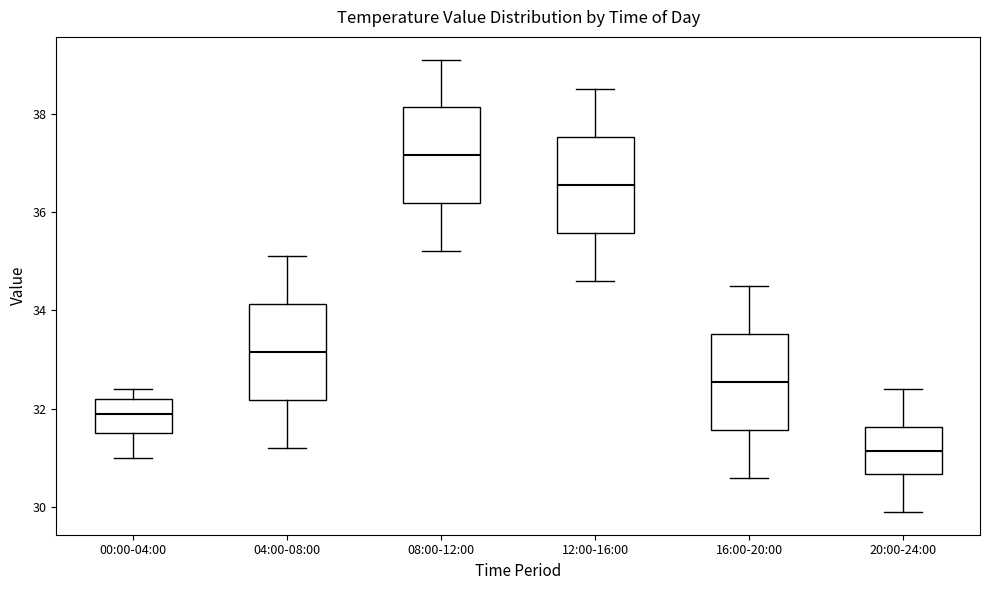

Reading left to right, transcribe this box plot: for each box, give where its median line is, the range the box spans, and where its two whiskers end, as read against the y-axis. The values are not printed on the chart, so give them approximately, as read against the axis.

00:00-04:00: median 32.0, box 31.6 to 32.2, whiskers 31.0 to 32.4
04:00-08:00: median 33.2, box 32.2 to 34.2, whiskers 31.2 to 35.2
08:00-12:00: median 37.2, box 36.2 to 38.2, whiskers 35.2 to 39.2
12:00-16:00: median 36.6, box 35.6 to 37.6, whiskers 34.6 to 38.6
16:00-20:00: median 32.6, box 31.6 to 33.6, whiskers 30.6 to 34.6
20:00-24:00: median 31.2, box 30.6 to 31.6, whiskers 30.0 to 32.4